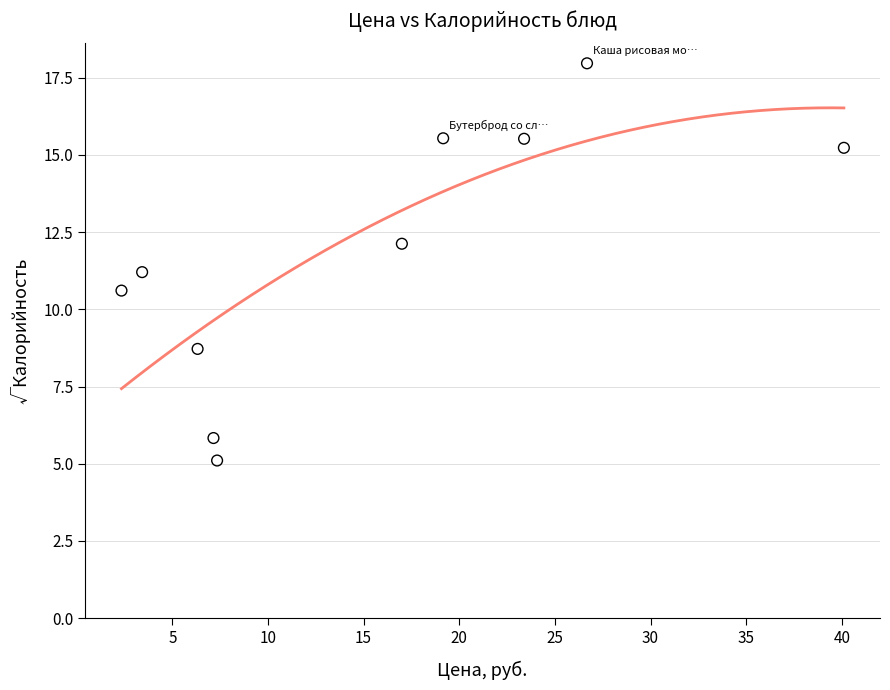

What Y value in the scatter plot is closest to 11?

11.2